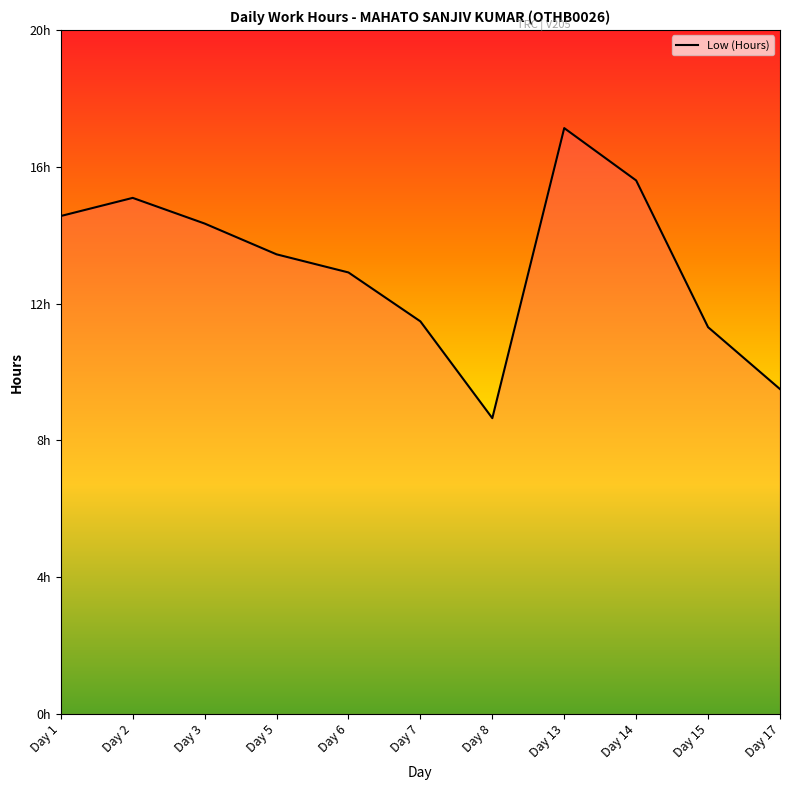

At which category does the chart reach its peak across all series?

Day 13